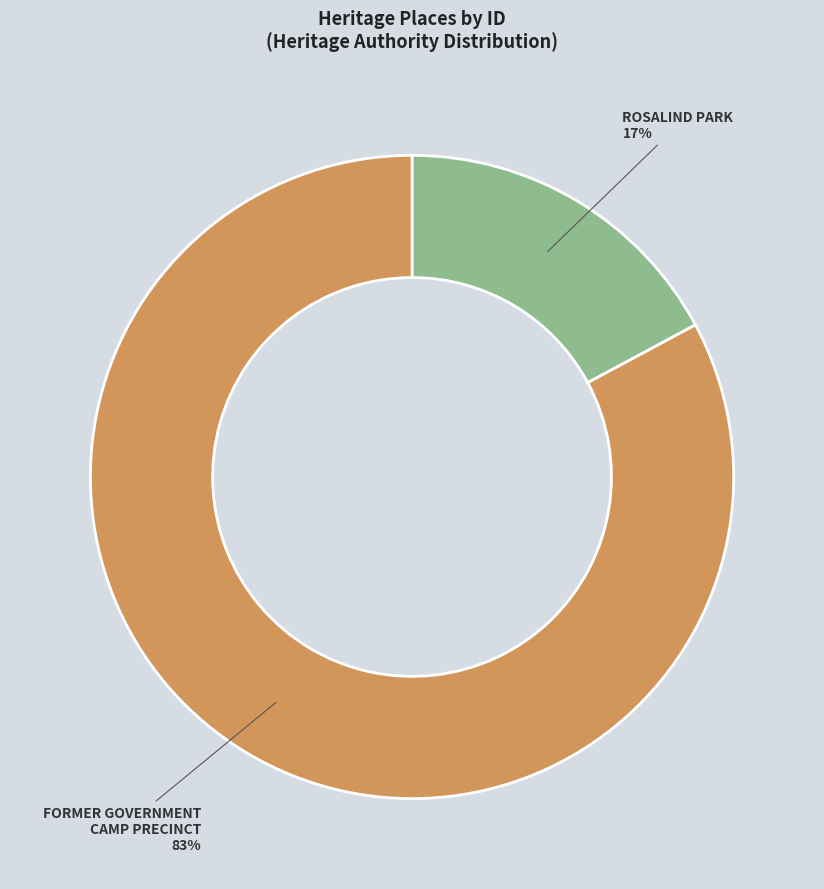

How many slices are in this pie chart?

2